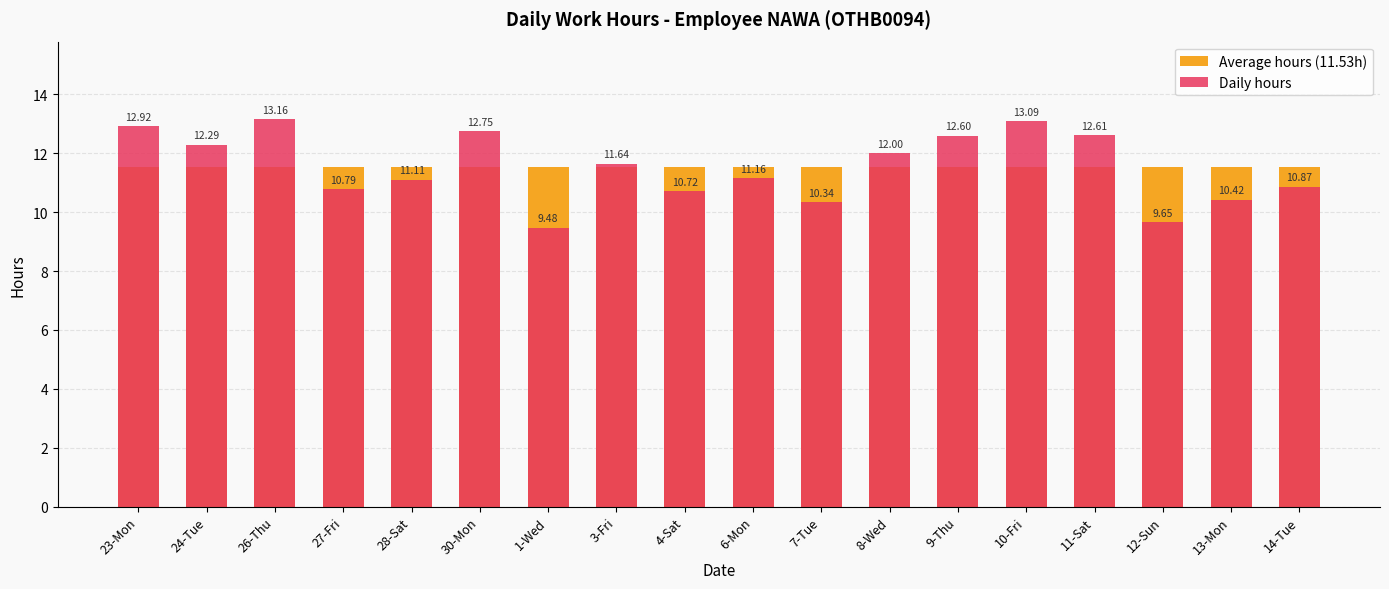

Reading left to right, transcribe all the data shown in this chart.

Average hours (11.53h): 11.5	11.5	11.5	11.5	11.5	11.5	11.5	11.5	11.5	11.5	11.5	11.5	11.5	11.5	11.5	11.5	11.5	11.5
Daily hours: 12.9	12.3	13.2	10.8	11.1	12.8	9.5	11.6	10.7	11.2	10.3	12.0	12.6	13.1	12.6	9.7	10.4	10.9